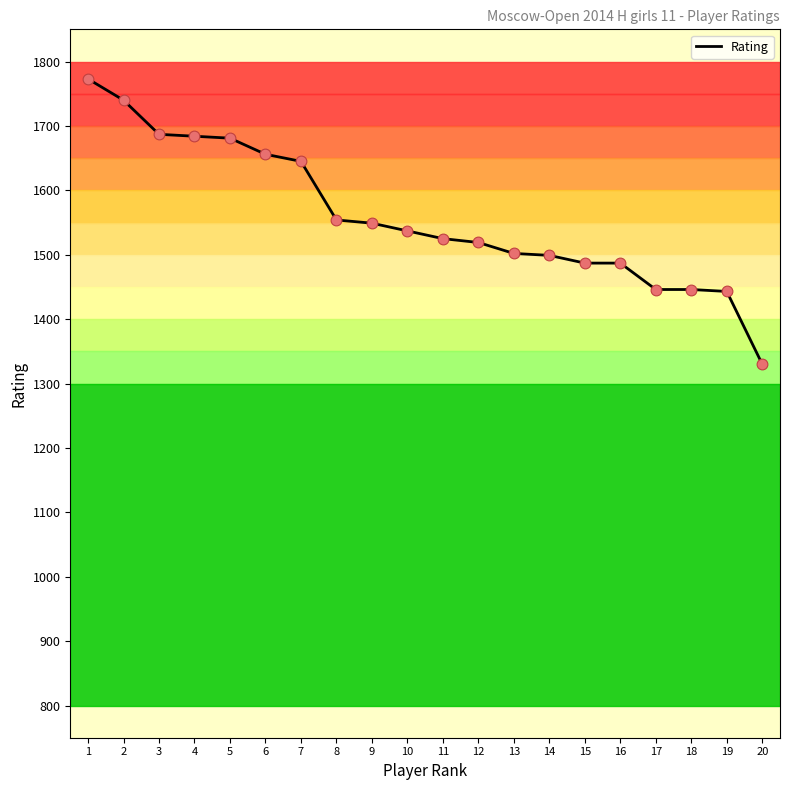

What is the change in value from 11 to 12?

-6